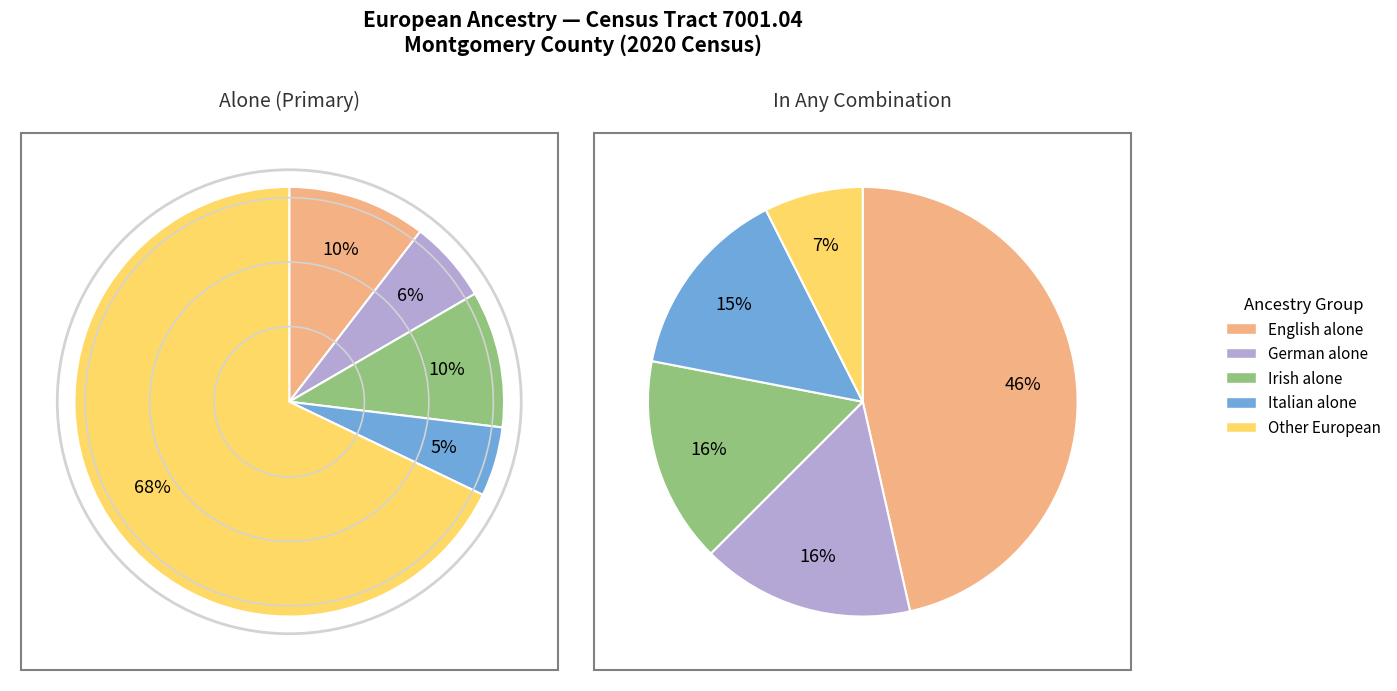

Approximately how many times larger is the value at Other European compared to Irish alone?

6.6